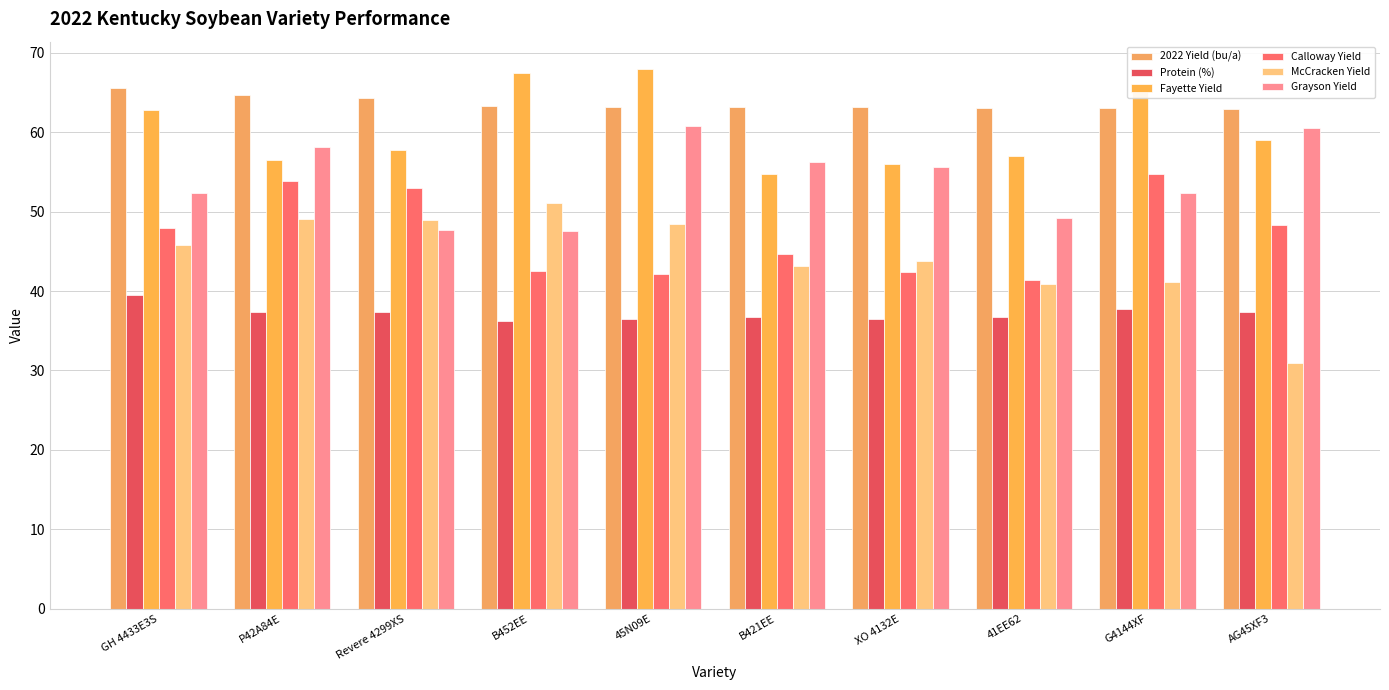

Which label corresponds to the largest value in the chart?

45N09E